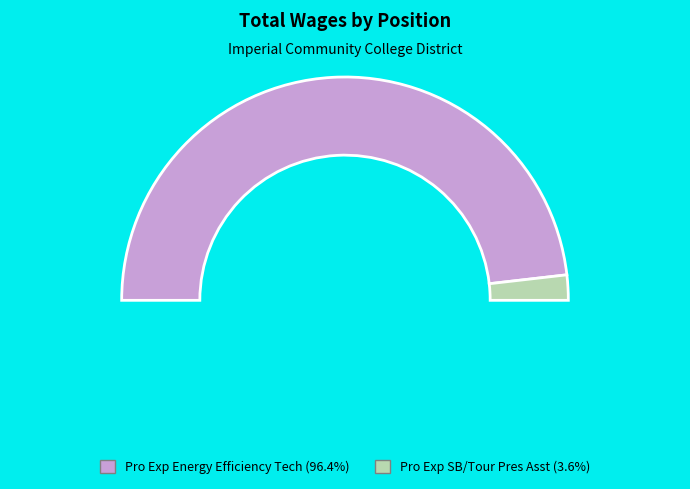

What is the total percentage of Pro Exp Energy Efficiency Tech and Pro Exp SB/Tour Pres Asst?

100.0%